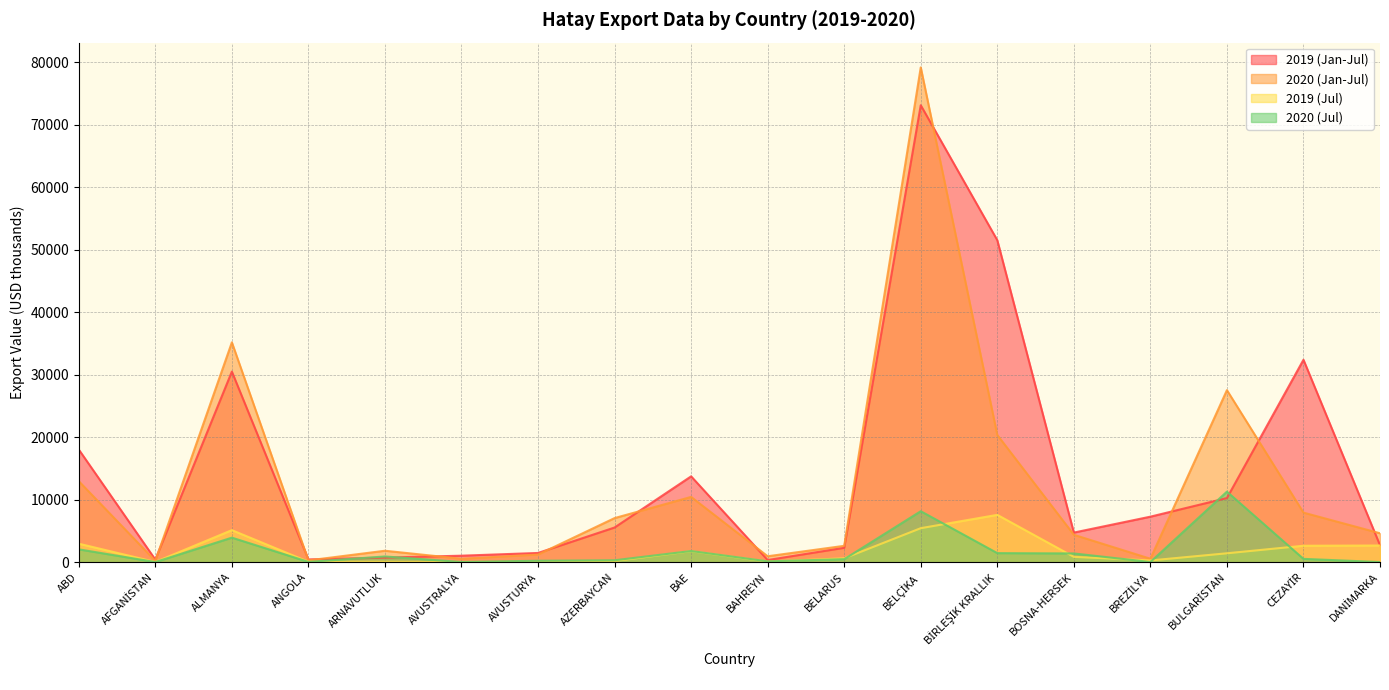

Between BAE and BULGARİSTAN, which is larger?

BAE